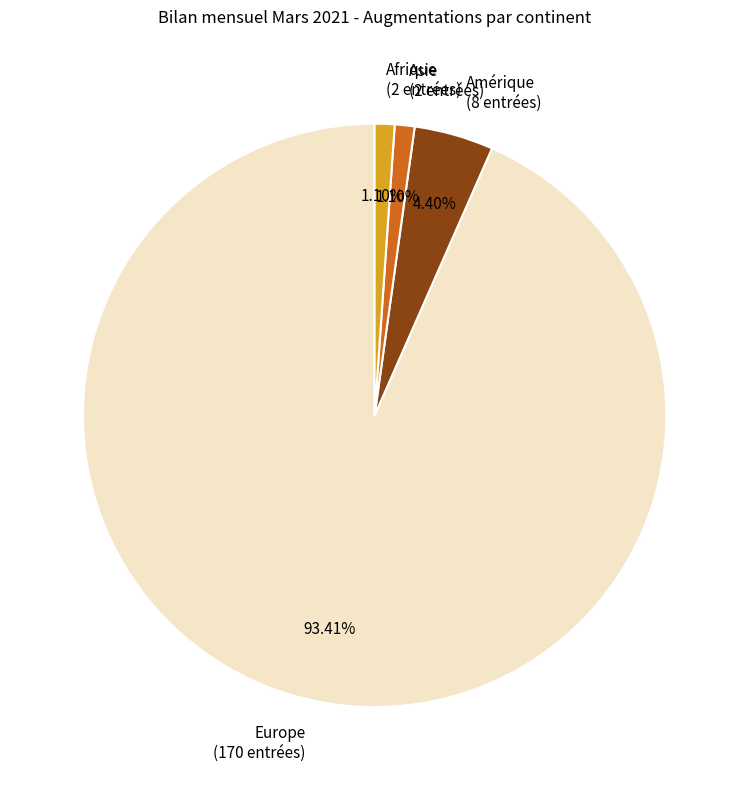

Is Europe (170 entrées) the majority of the pie?

Yes